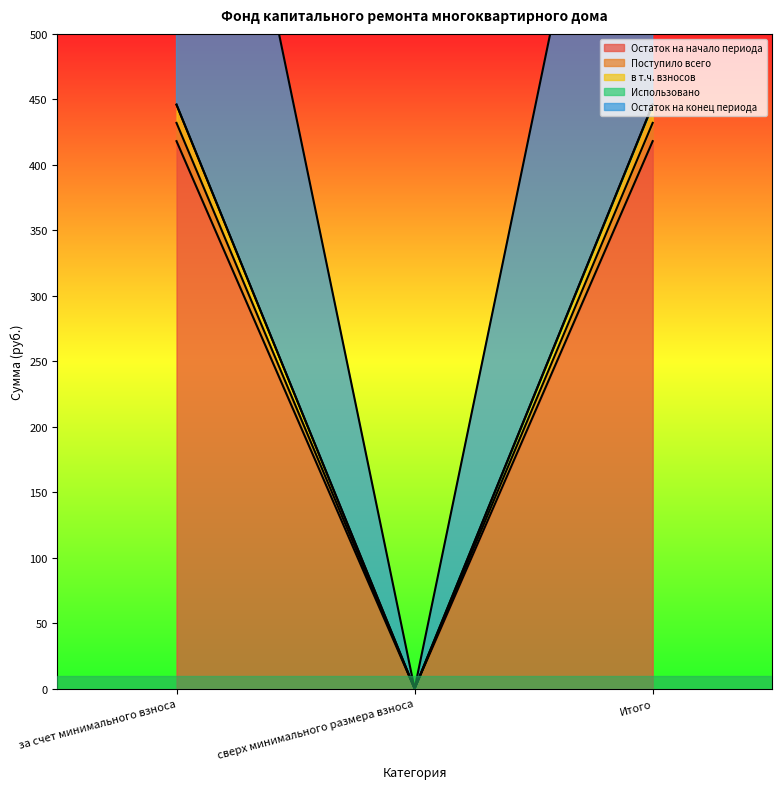

Where does the Остаток на конец периода series first go above 432?

за счет минимального взноса